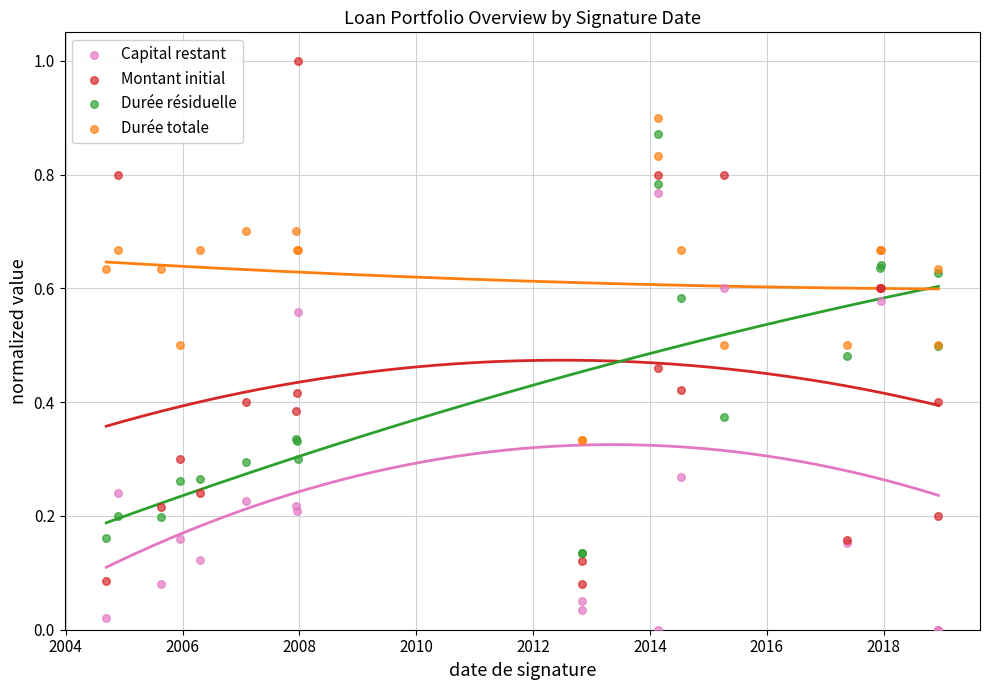

What is the X range (max minus min) for the scatter plot?

5204.0